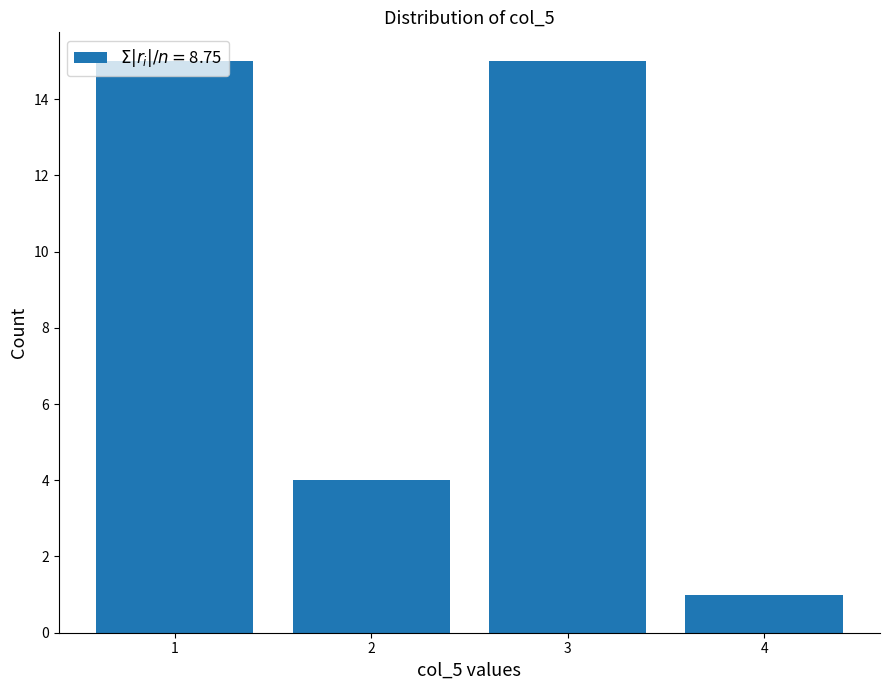

What is the sum of all values?

35